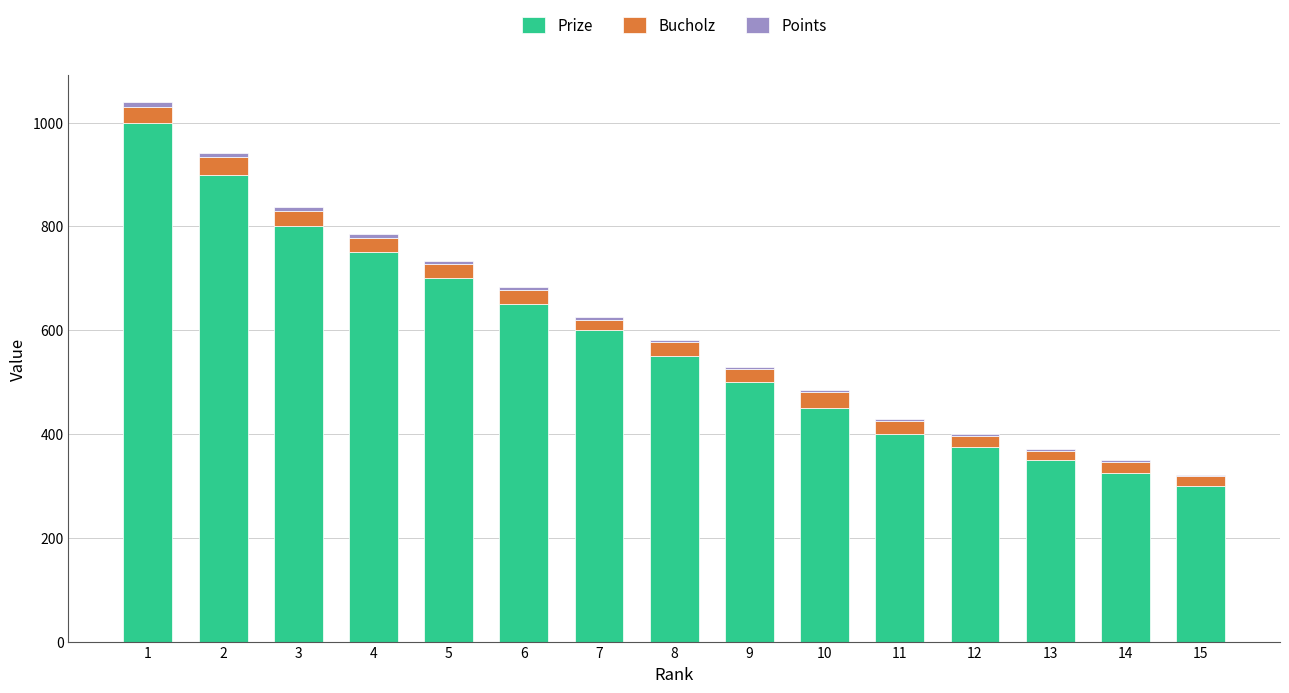

Are the bars grouped side by side (vs. stacked)?

No